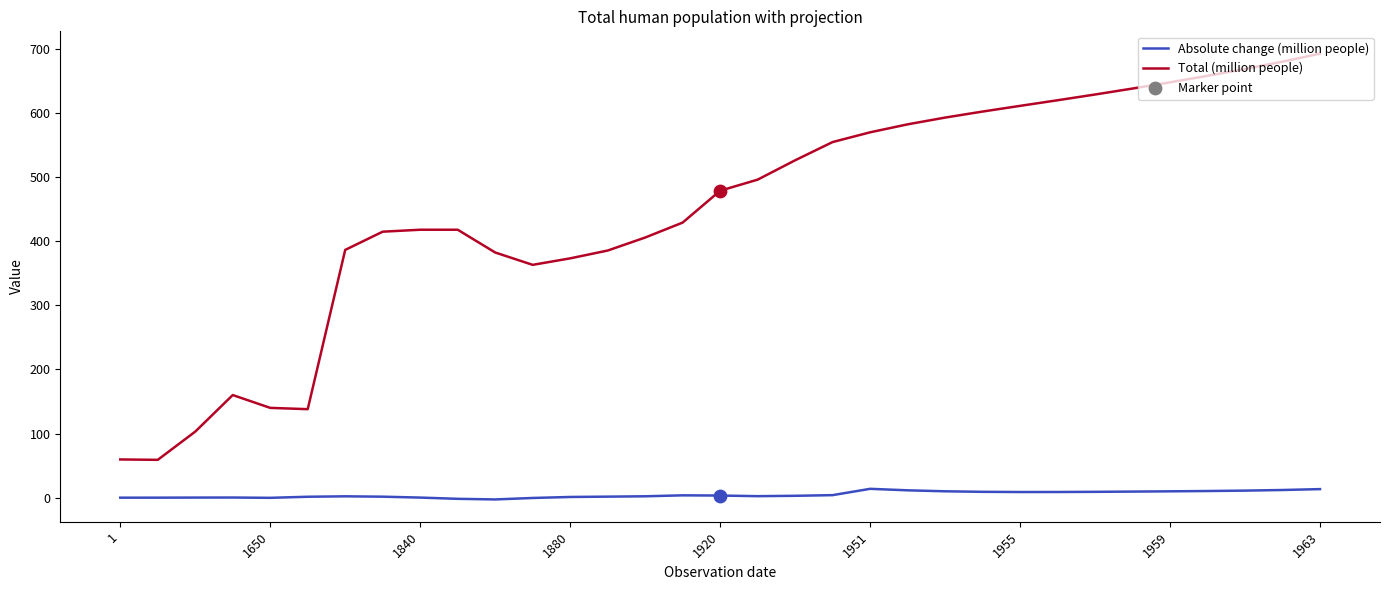

Which series has the largest range (max minus min)?

Total (million people)